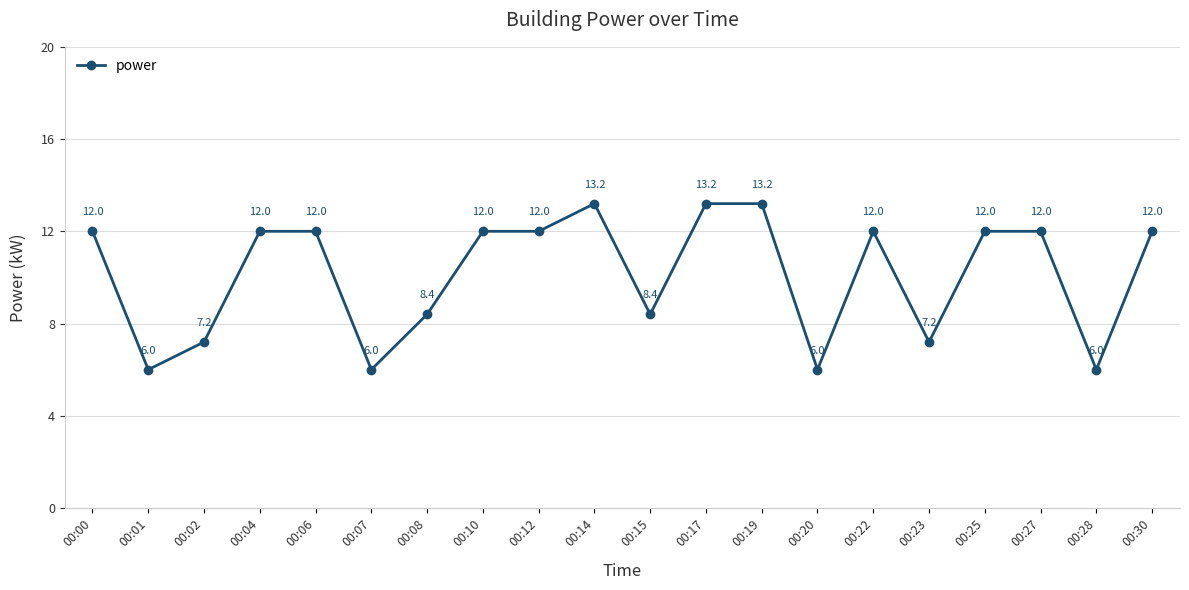

What is the difference between the values at 00:23 and 00:27?

4.8